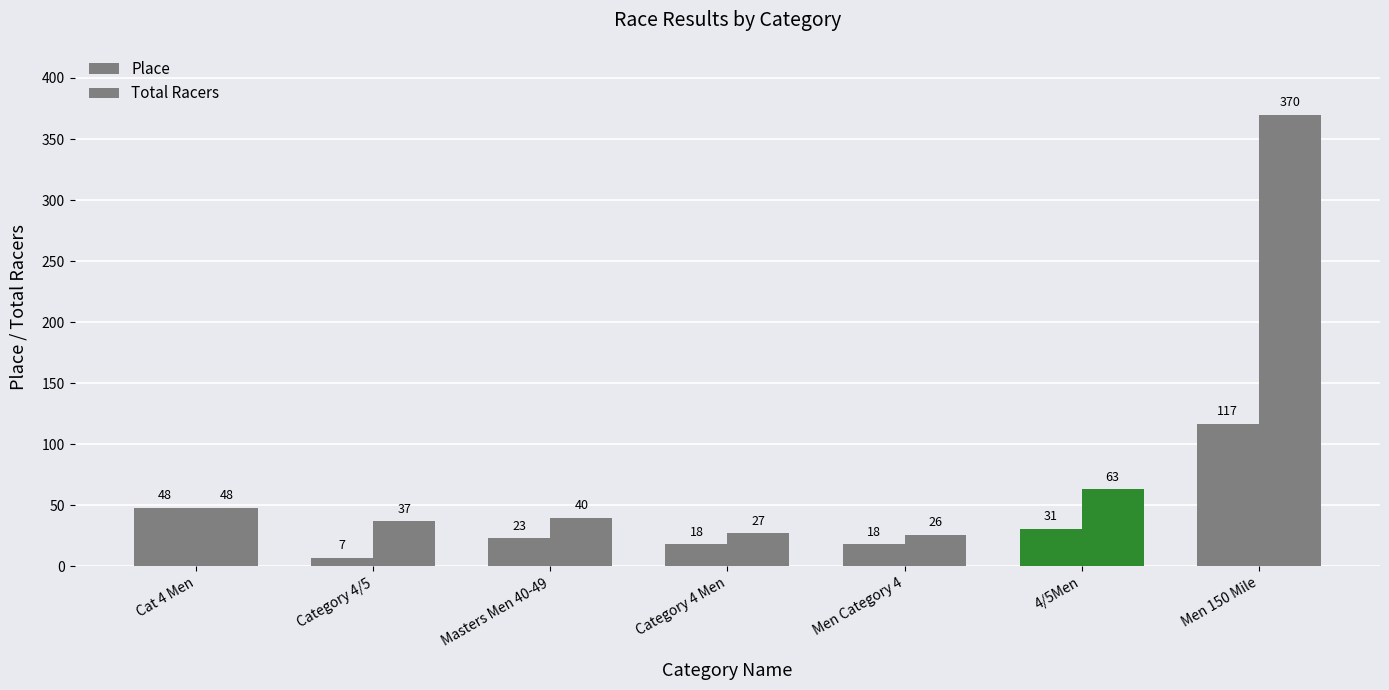

Reading left to right, extract all data points from this chart.

Place: Cat 4 Men=48	Category 4/5=7	Masters Men 40-49=23	Category 4 Men=18	Men Category 4=18	4/5Men=31	Men 150 Mile=117
Total Racers: Cat 4 Men=48	Category 4/5=37	Masters Men 40-49=40	Category 4 Men=27	Men Category 4=26	4/5Men=63	Men 150 Mile=370